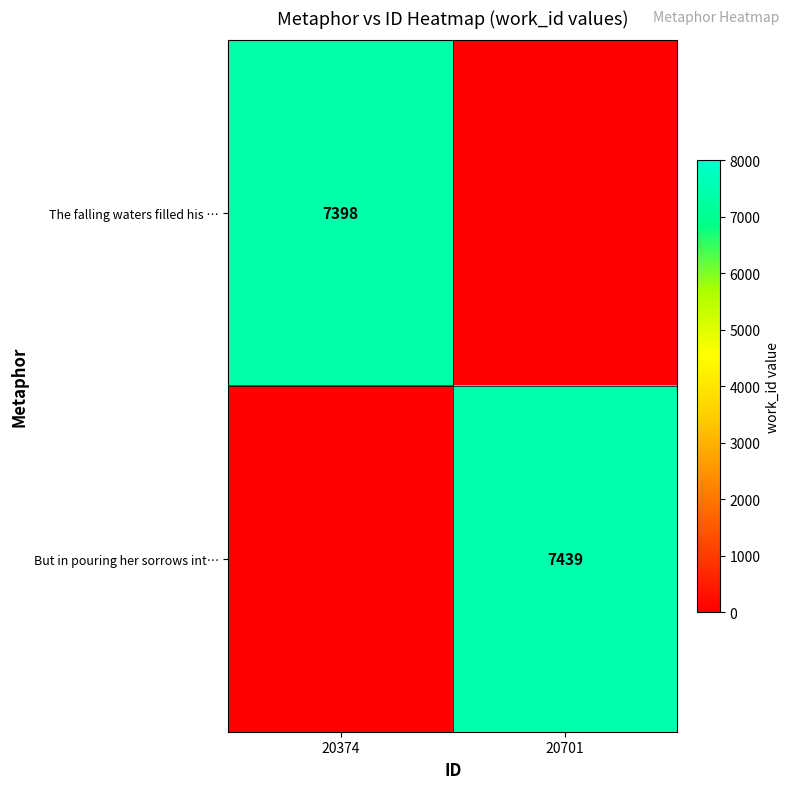

The The falling waters filled his … series shows 12686 at 20374. True or false?

False